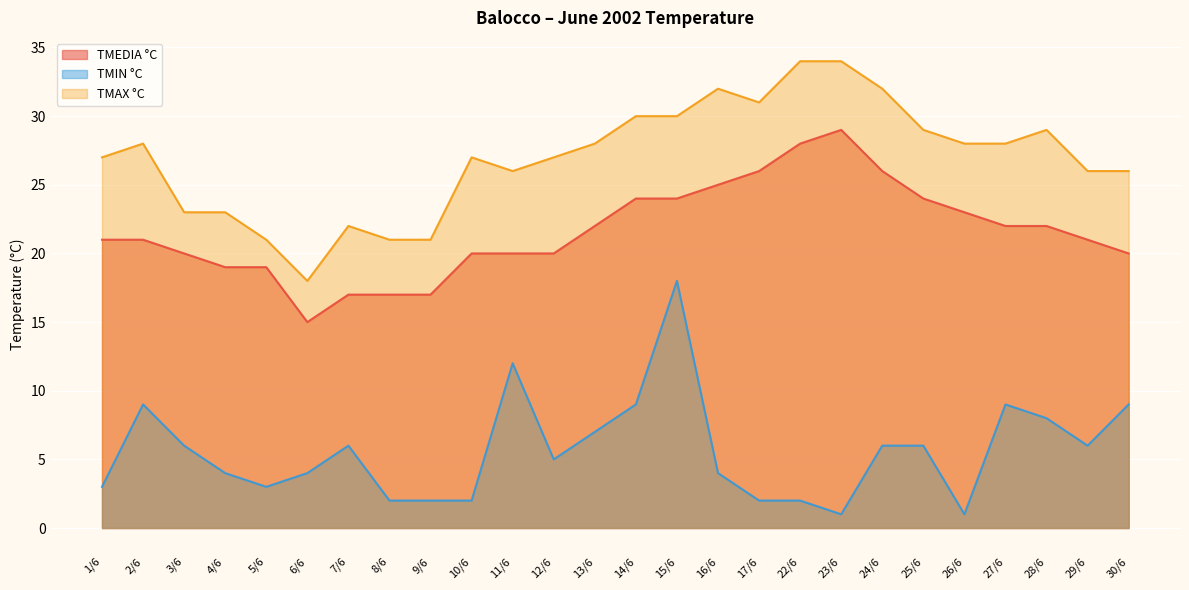

What is the highest value of the TMAX °C series?

34